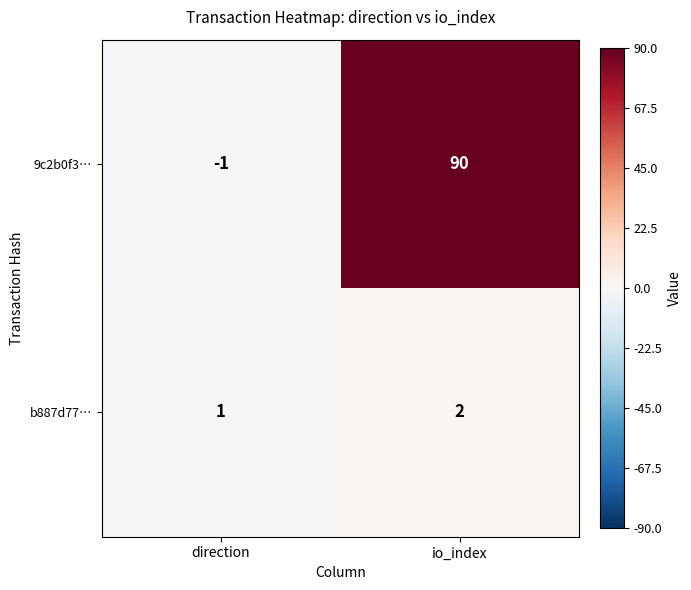

What is the difference between the maximum and minimum values in the 9c2b0f3… series?

91